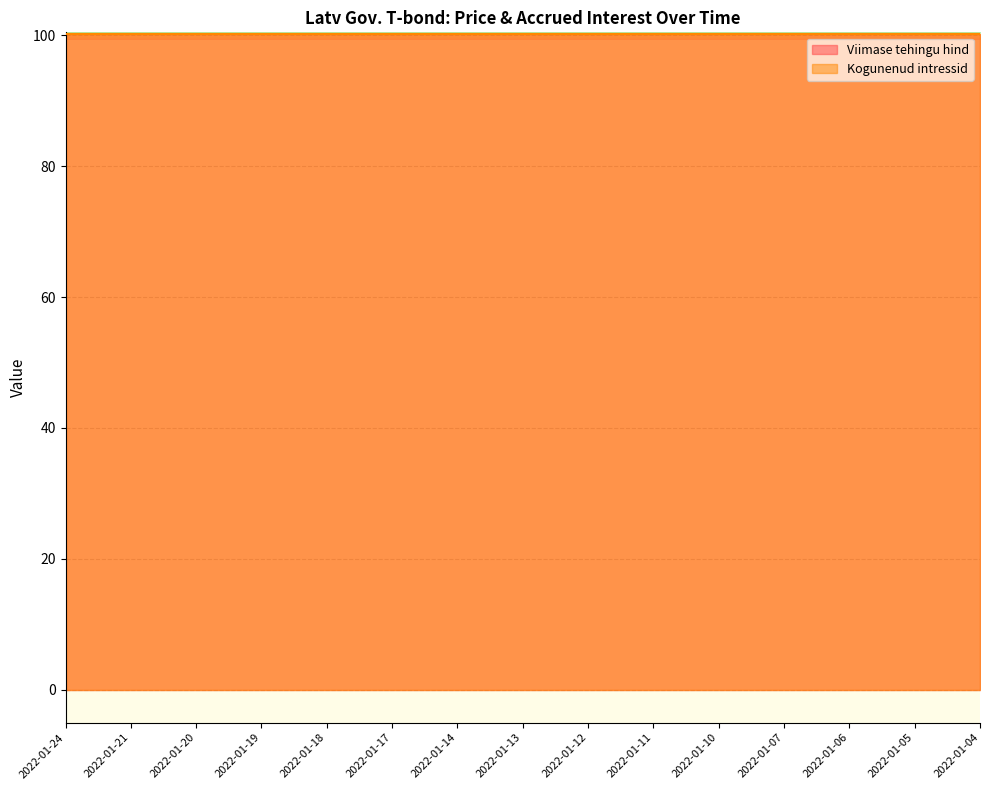

True or false: Viimase tehingu hind and Kogunenud intressid cross at least once.

False